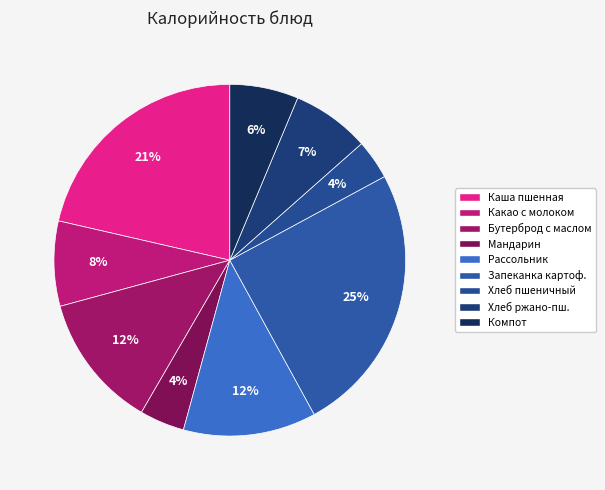

How many slices are in this pie chart?

9